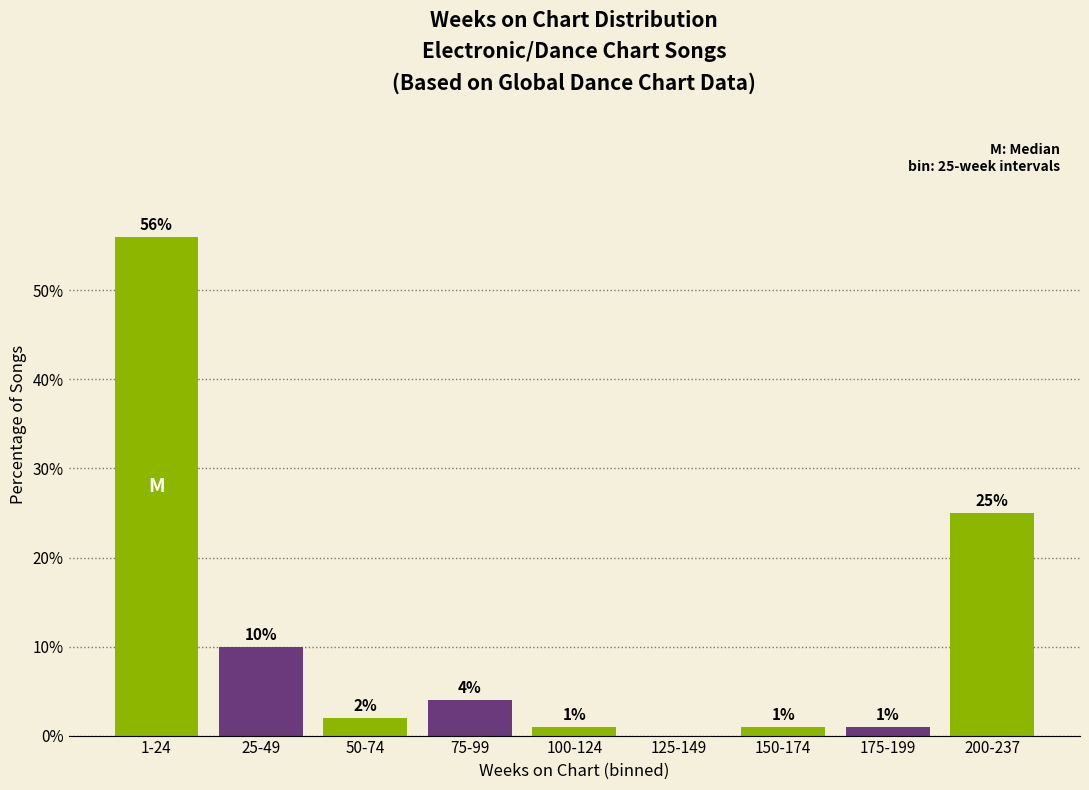

Reading left to right, what are all the values shown in this chart?

1-24=56.0	25-49=10.0	50-74=2.0	75-99=4.0	100-124=1.0	125-149=0.0	150-174=1.0	175-199=1.0	200-237=25.0